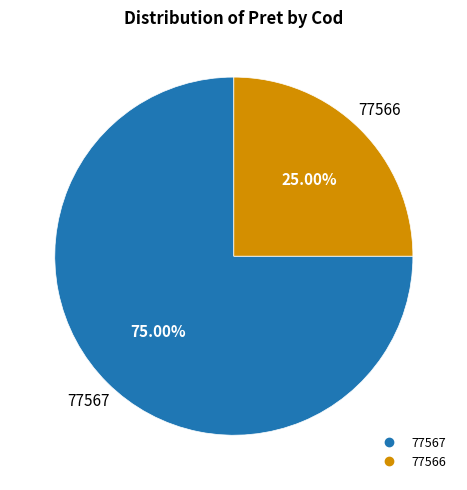

To the nearest percent, what is the difference between the largest and smallest slice percentages?

50%